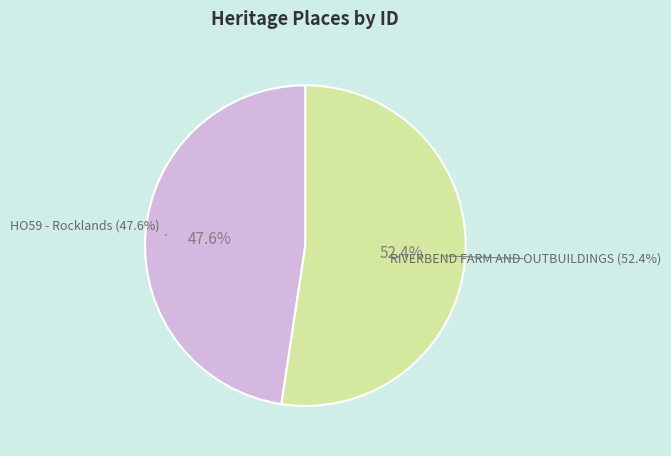

Rank the categories by value from lowest to highest.

HO59 - Rocklands, RIVERBEND FARM AND OUTBUILDINGS